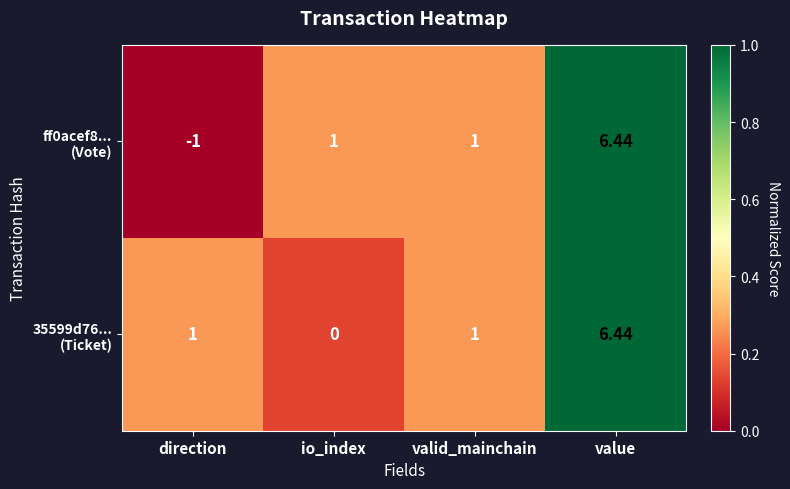

At which category does the chart reach its peak across all series?

value